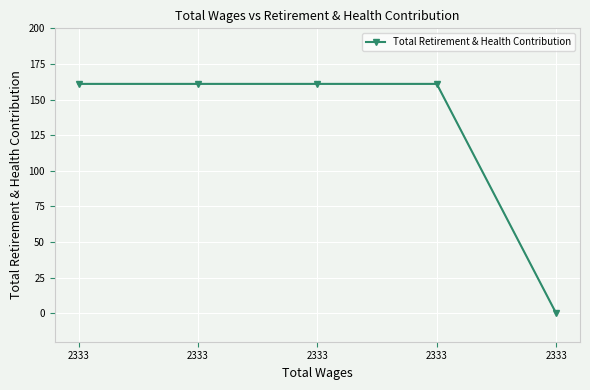

How many distinct data groups are displayed?

1